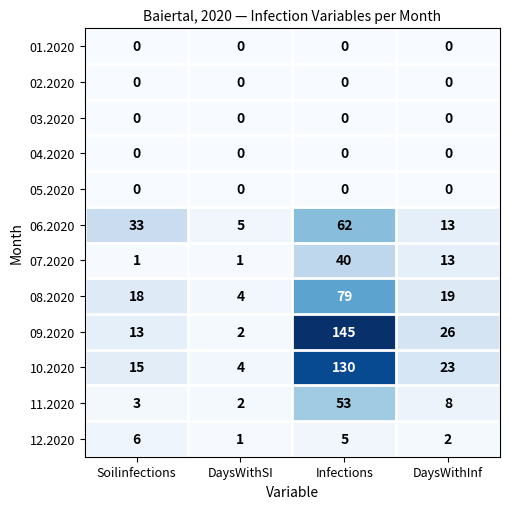

Count the number of categories in the chart.

4